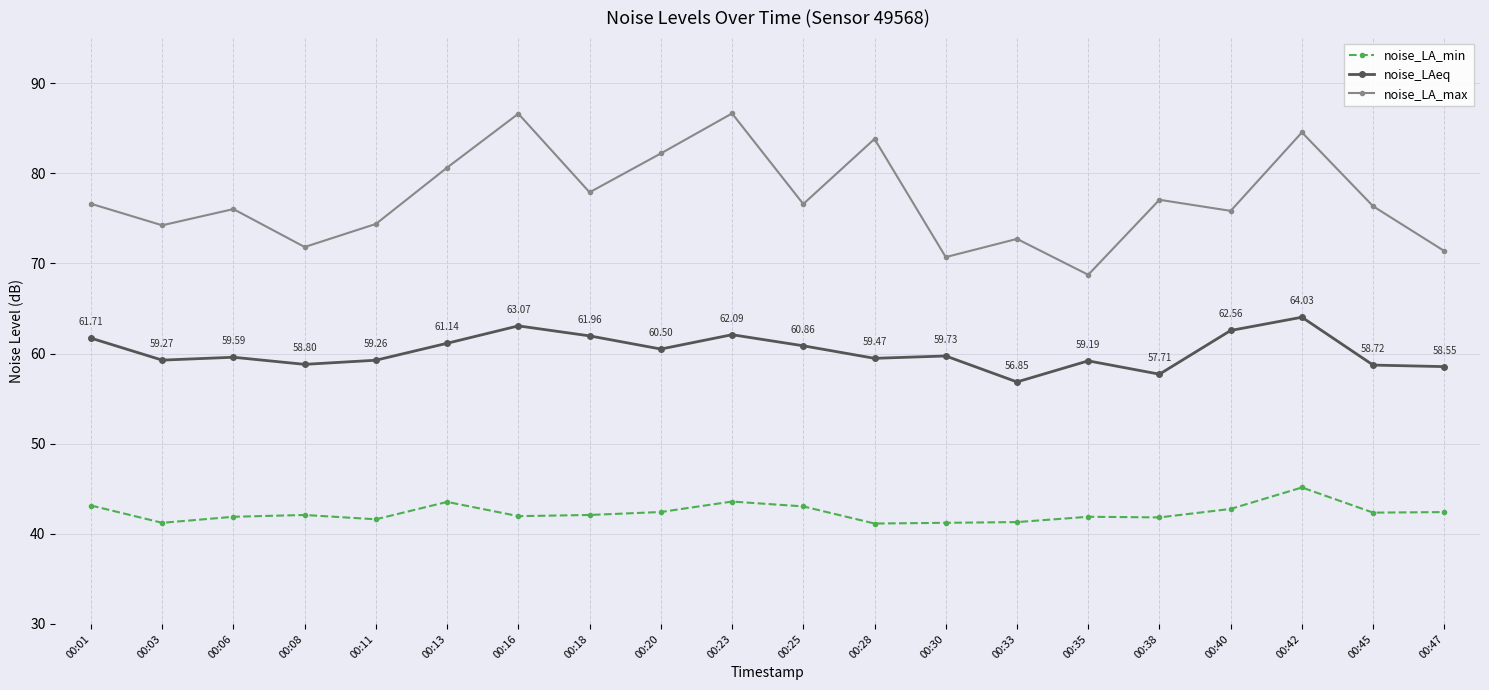

True or false: noise_LA_min and noise_LA_max intersect in this chart.

False